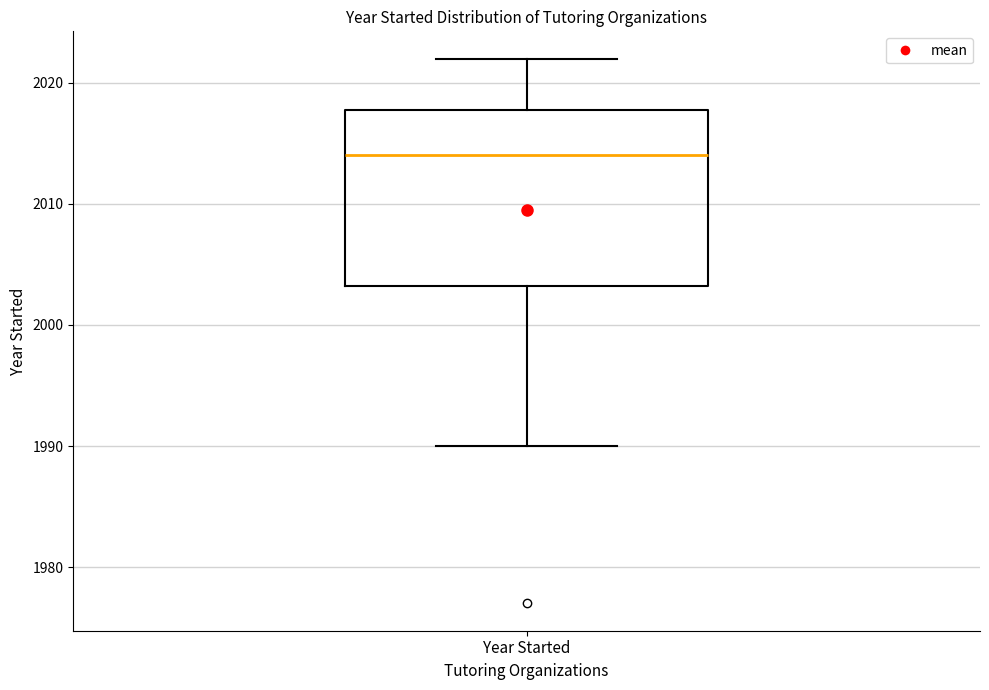

Where is the lower edge of the box for Year Started on the y-axis? The values are not printed on the chart, so give them approximately, as read against the axis.

2003